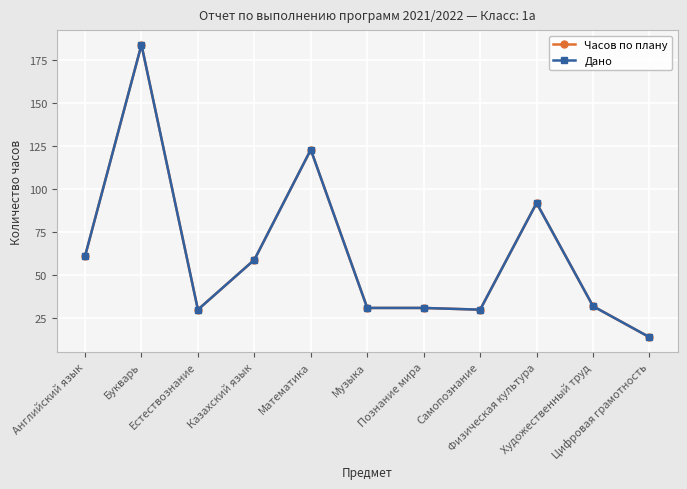

Rank the series by their maximum value, from highest to lowest.

Часов по плану, Дано